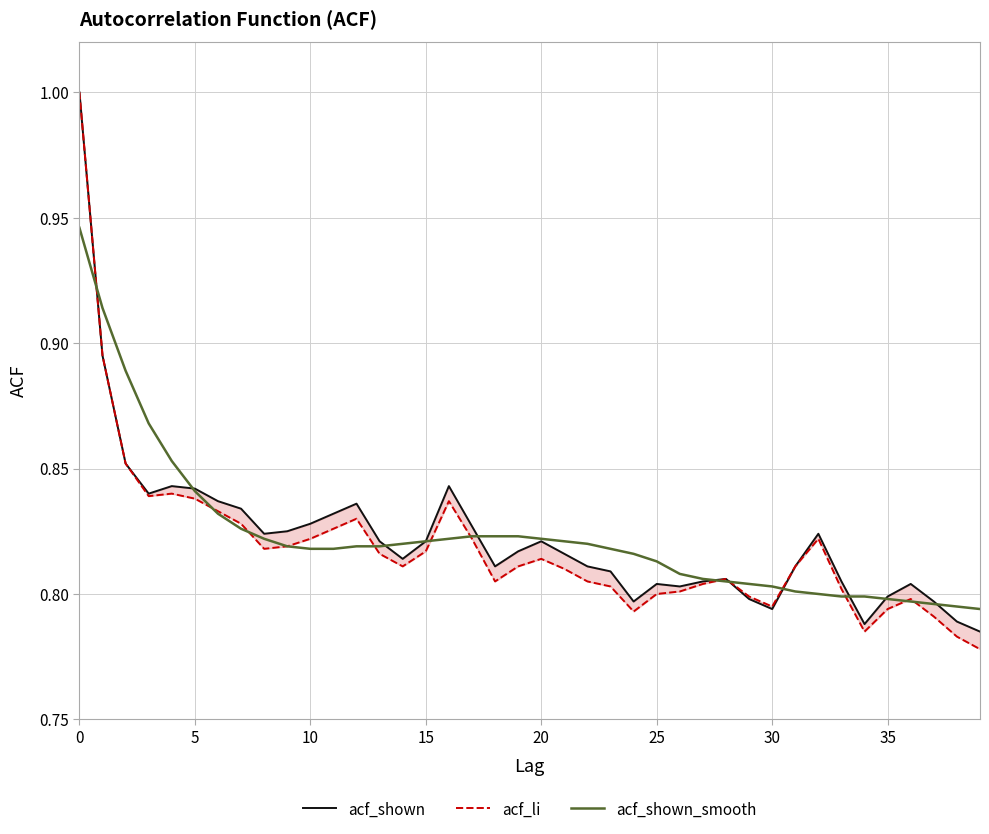

After their last crossing, which series has the higher values: acf_shown or acf_shown_smooth?

acf_shown_smooth